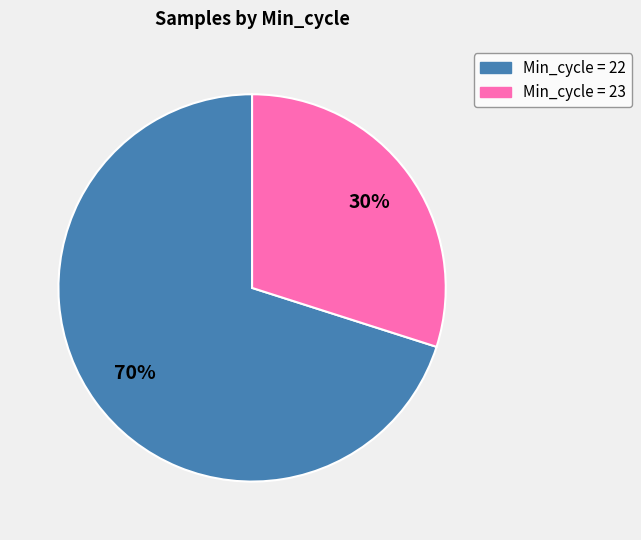

To the nearest percent, what is the difference between the largest and smallest slice percentages?

40%